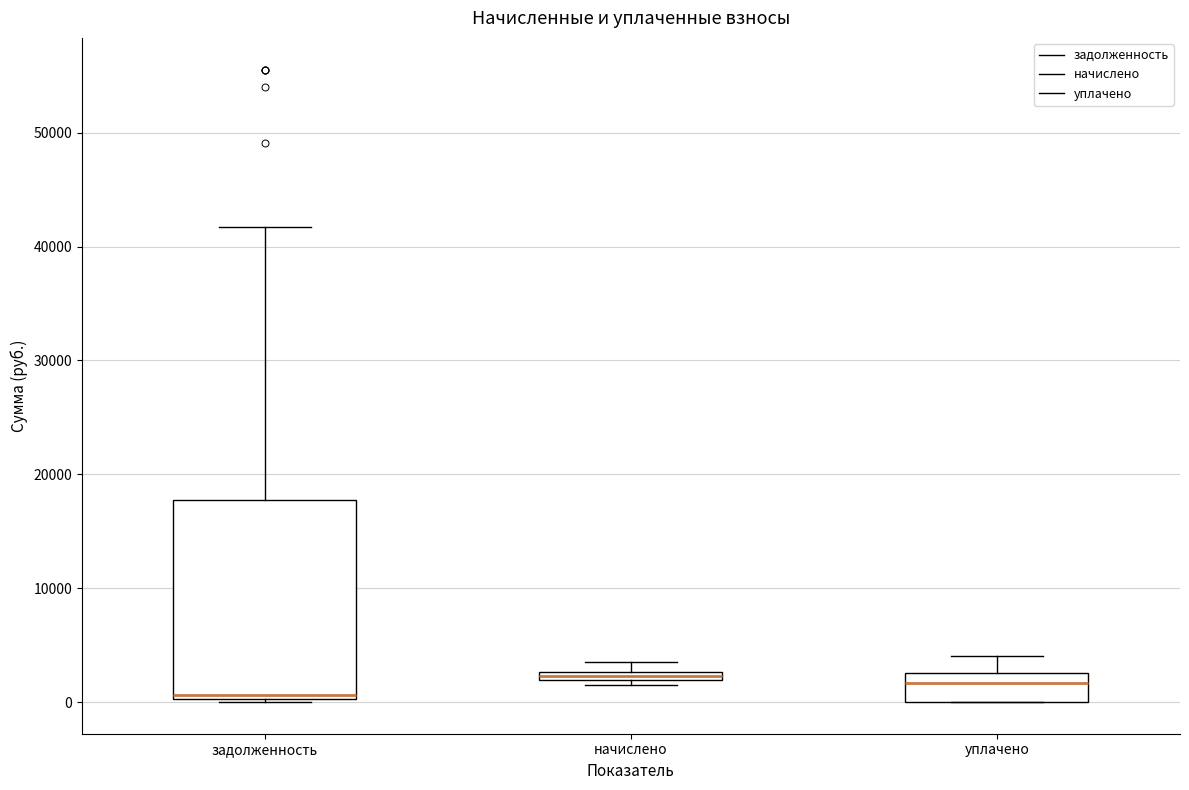

Comparing the boxes themselves (not the whiskers), which one is the tallest?

задолженность